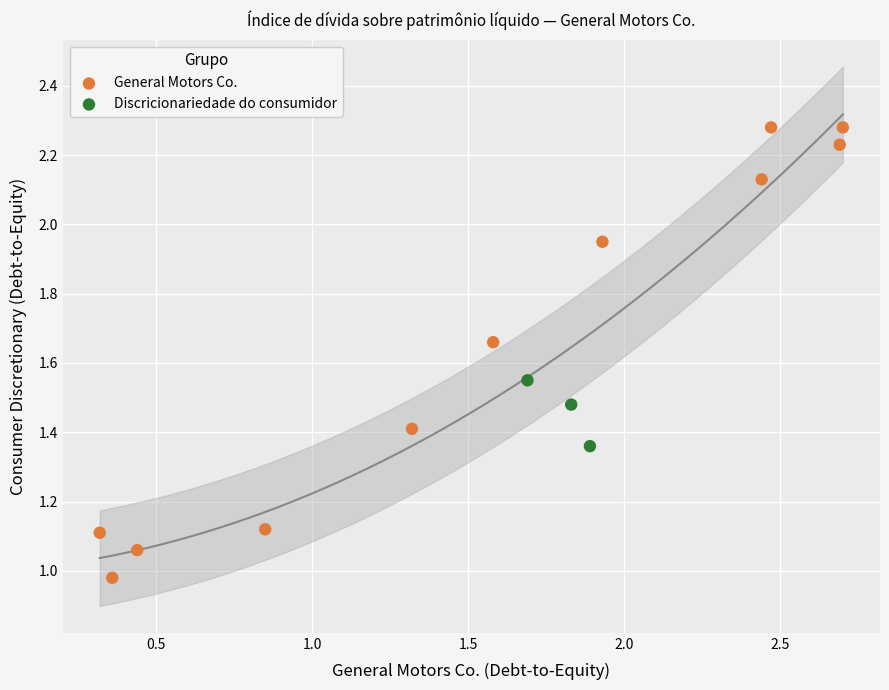

Which series has the widest spread of Y values?

General Motors Co.